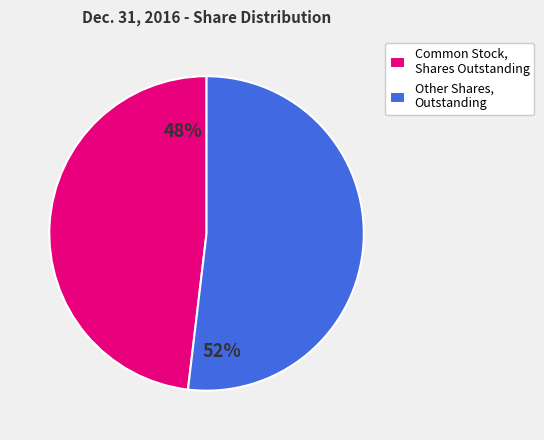

What is the smallest slice in the pie chart?

Common Stock, Shares Outstanding